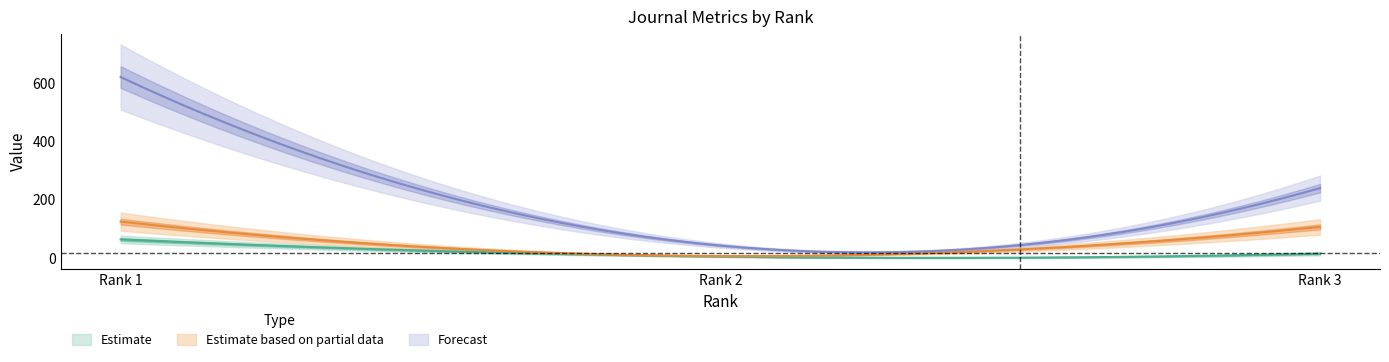

Does the chart display data point markers on the line(s)?

No